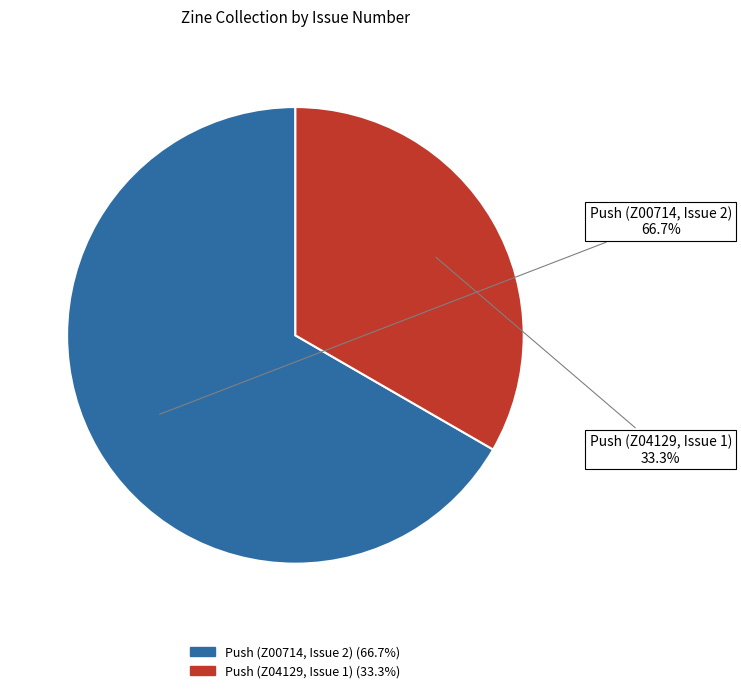

Which category has the smallest portion of the pie?

Push (Z04129, Issue 1)